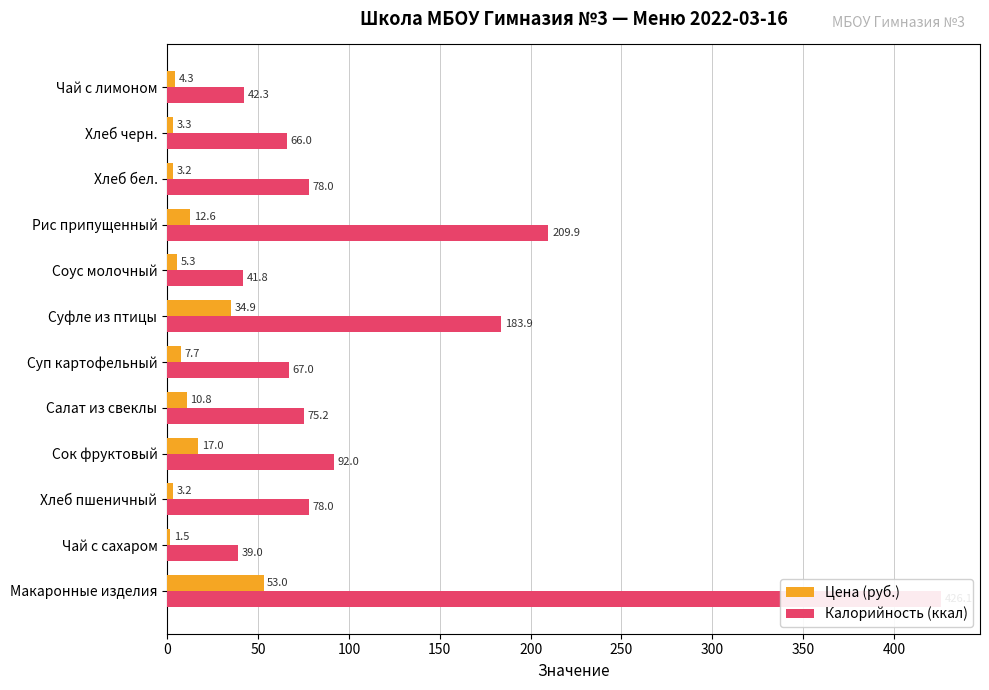

Which series has the widest spread of values?

Калорийность (ккал)